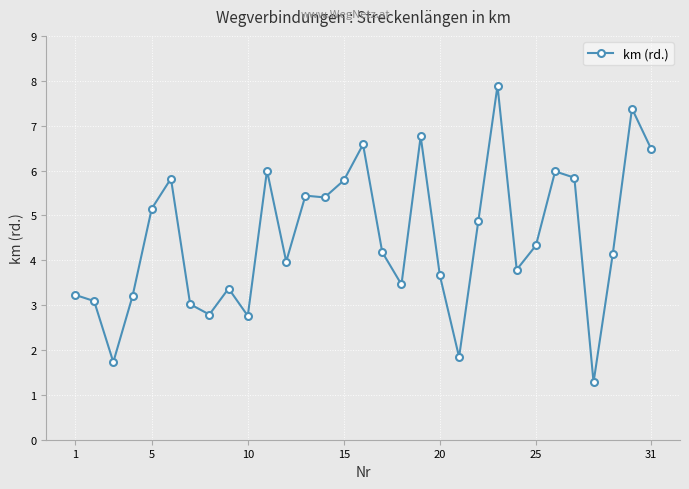

How many lines are shown in the chart?

1